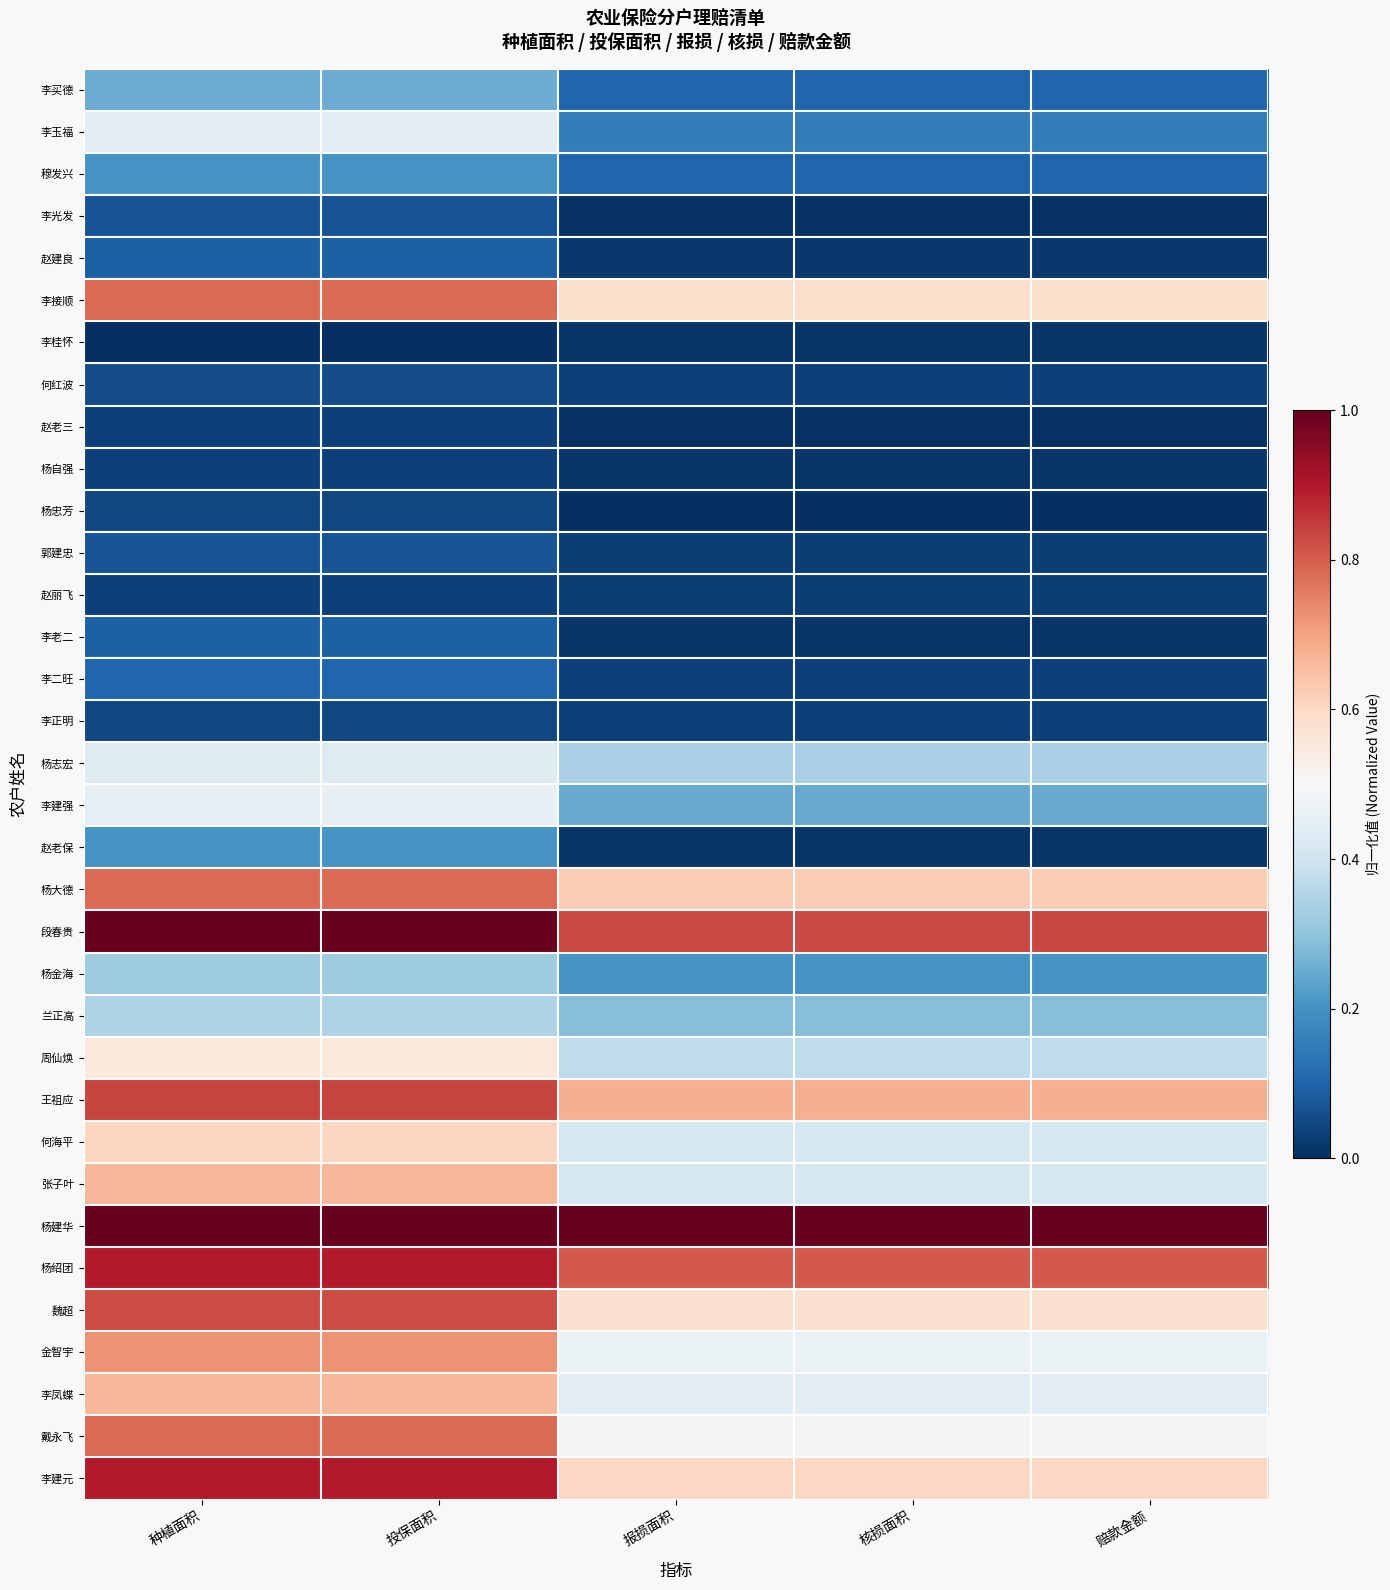

Rank the series by their maximum value, from highest to lowest.

段春贵, 杨建华, 杨绍团, 李建元, 王祖应, 魏超, 李接顺, 杨大德, 戴永飞, 金智宇, 张子叶, 李凤蝶, 何海平, 周仙焕, 李建强, 李玉福, 杨志宏, 兰正高, 杨金海, 李买德, 穆发兴, 赵老保, 李二旺, 赵建良, 李老二, 李光发, 郭建忠, 何红波, 杨忠芳, 李正明, 赵老三, 杨自强, 赵丽飞, 李桂怀